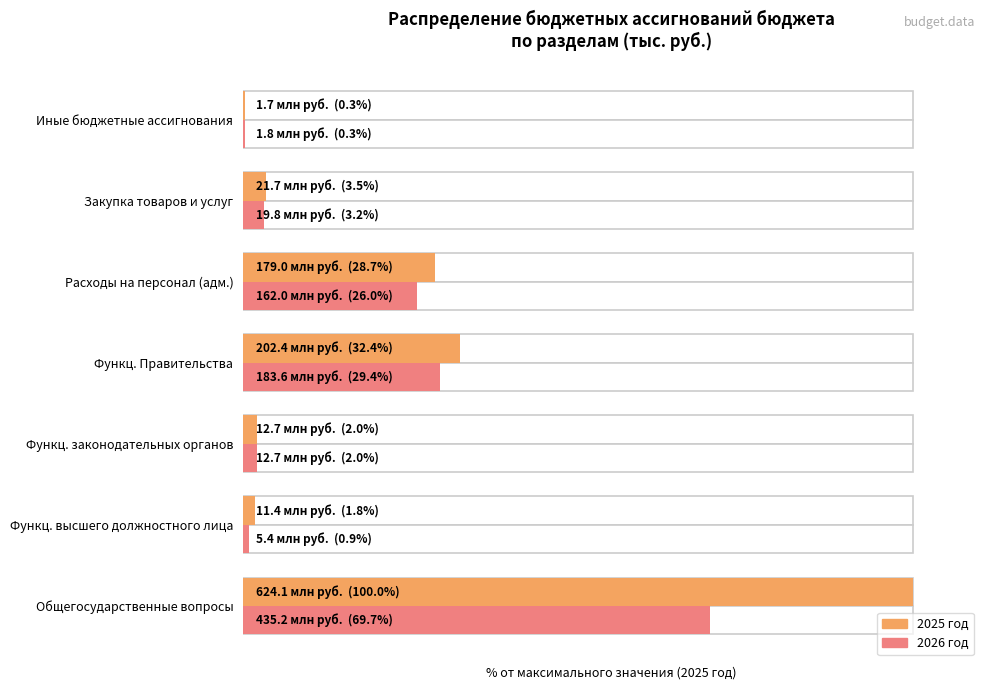

How many categories are shown in the chart?

7